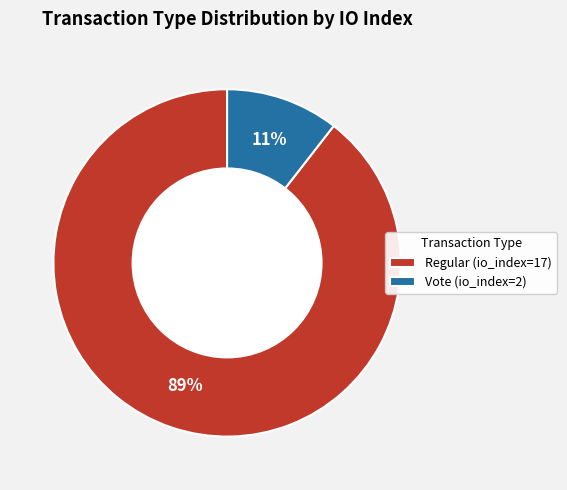

Do Vote (io_index=2) and Regular (io_index=17) together represent more than half of the pie?

Yes